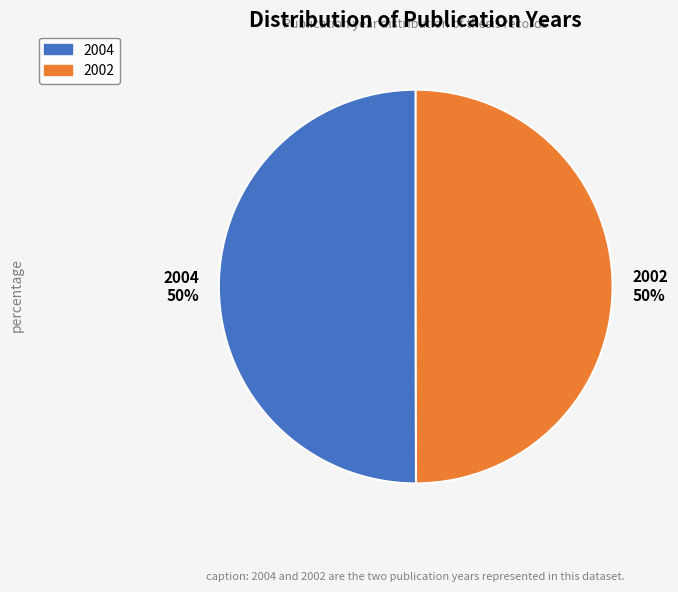

Is the sum of 2002 50% and 2004 50% greater than half?

Yes